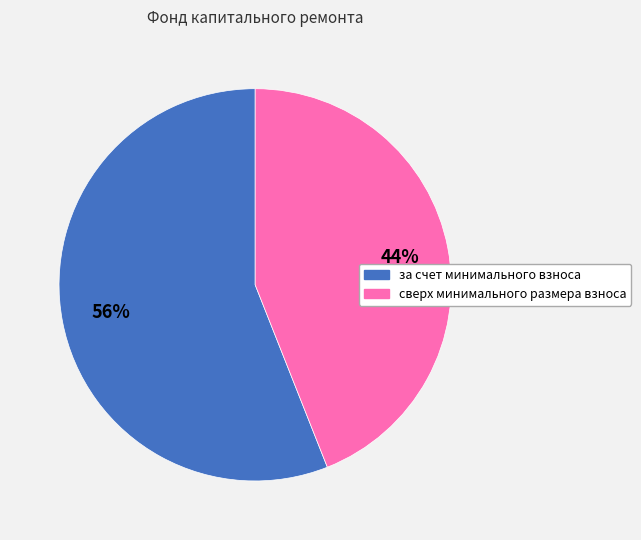

True or false: сверх минимального размера взноса accounts for 52% of the total.

False